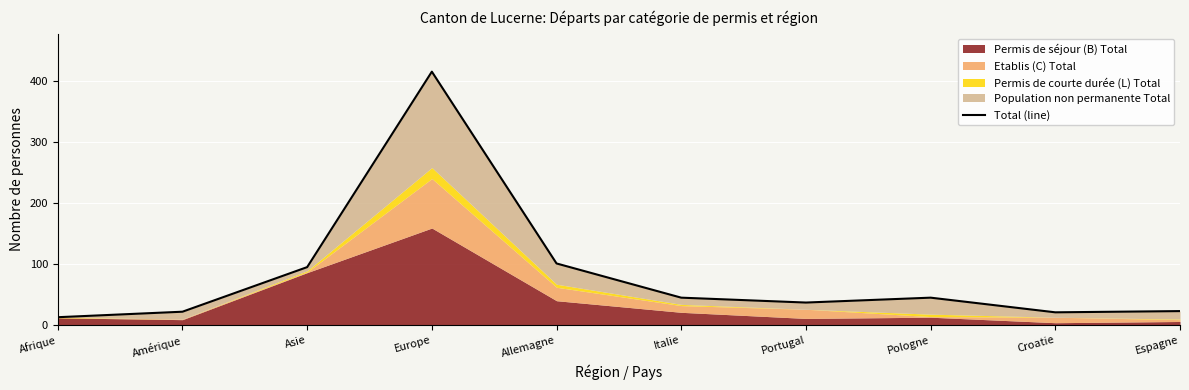

What is the value of the 6th point from the left?

45